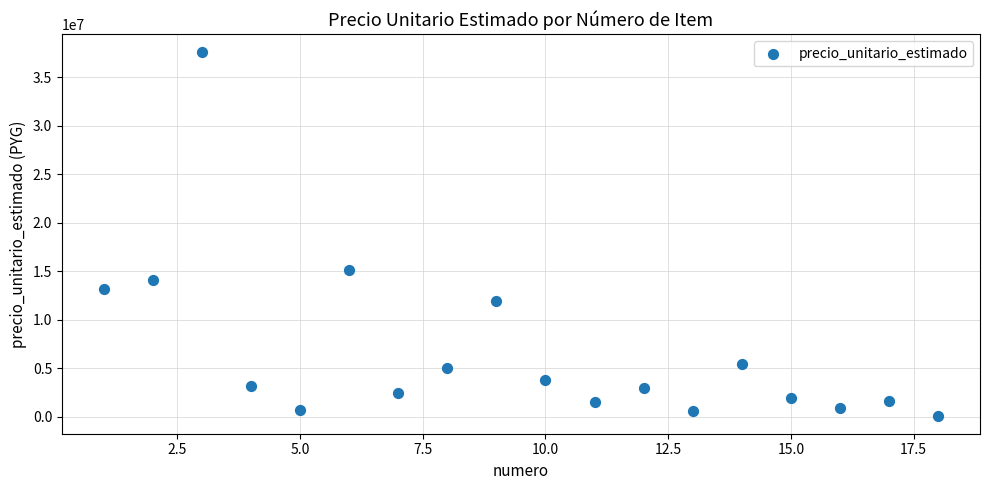

What is the range of Y values (max minus min)?

37436667